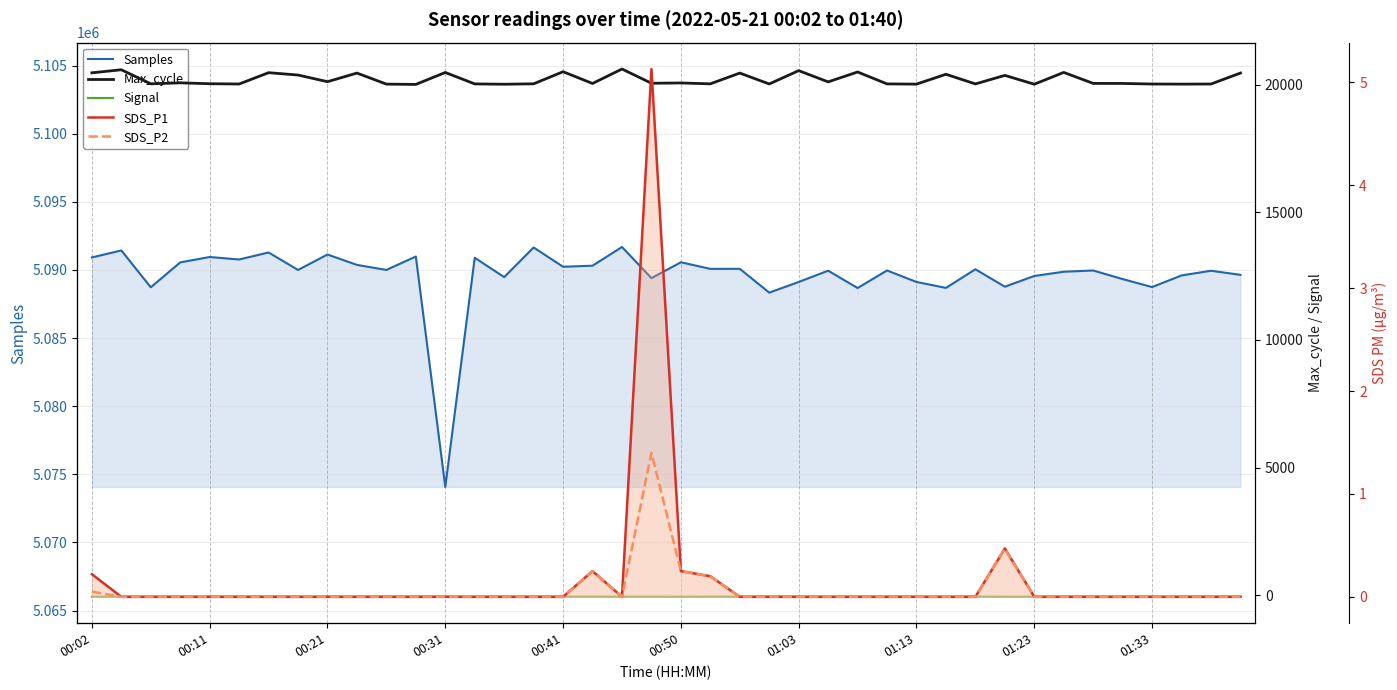

Does the chart have visible grid lines?

Yes